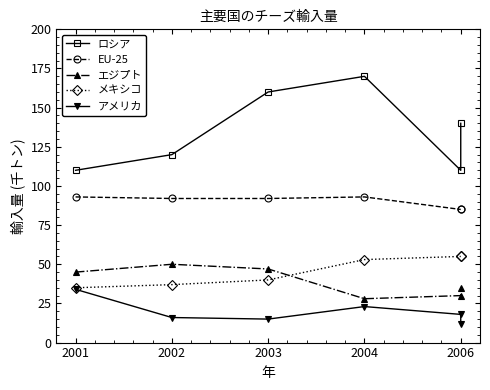

What is the total value across all series at 2006?

298